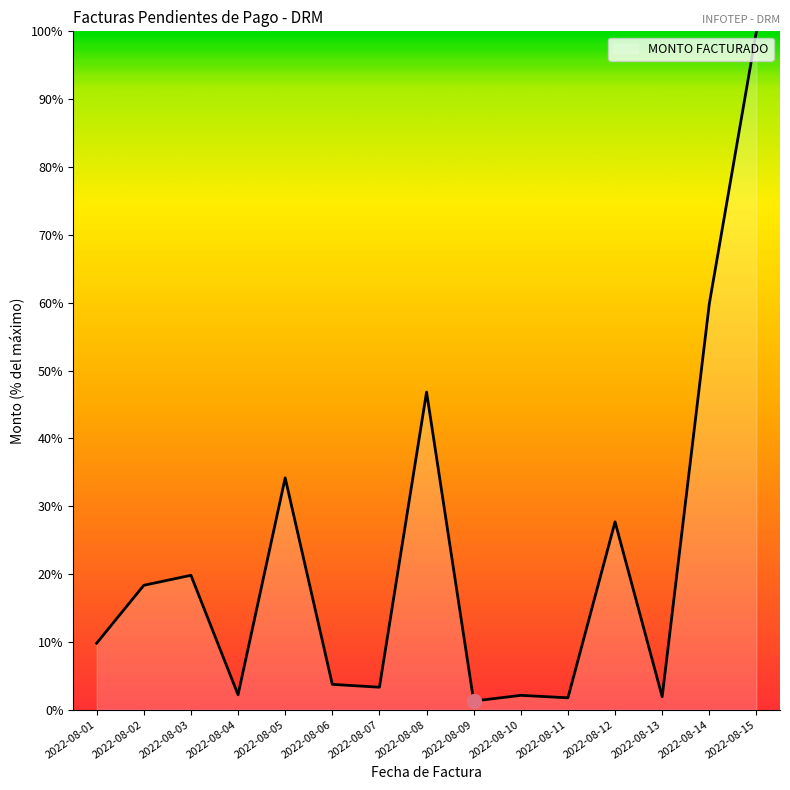

Does the chart display data point markers on the line(s)?

No